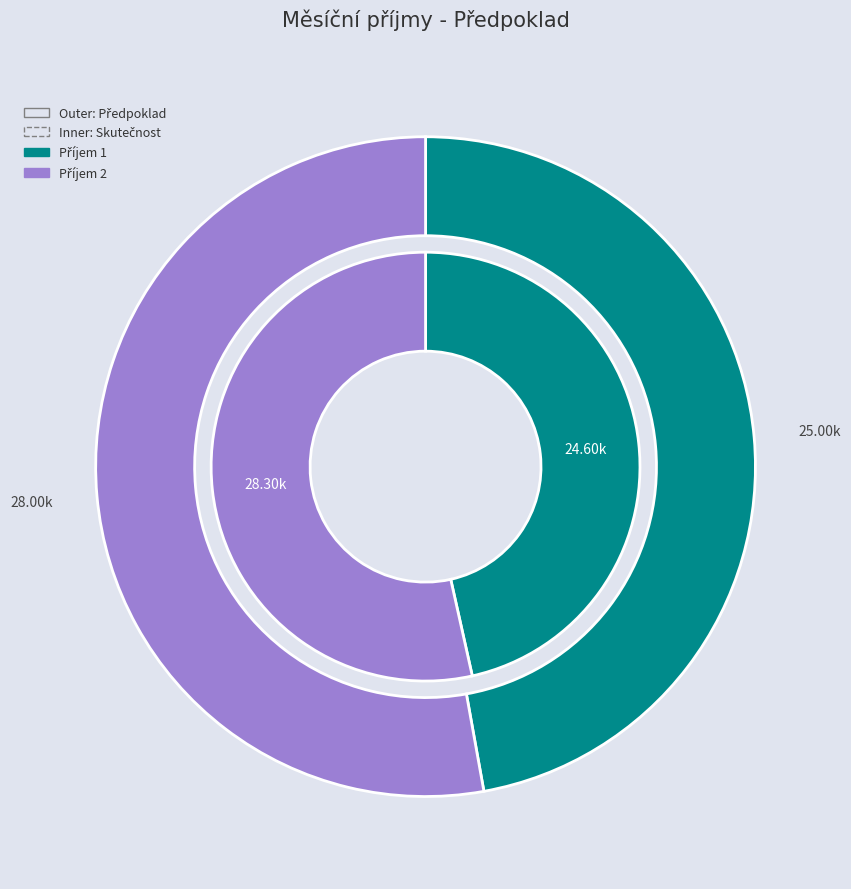

Is there any slice that represents more than half of the pie?

Yes